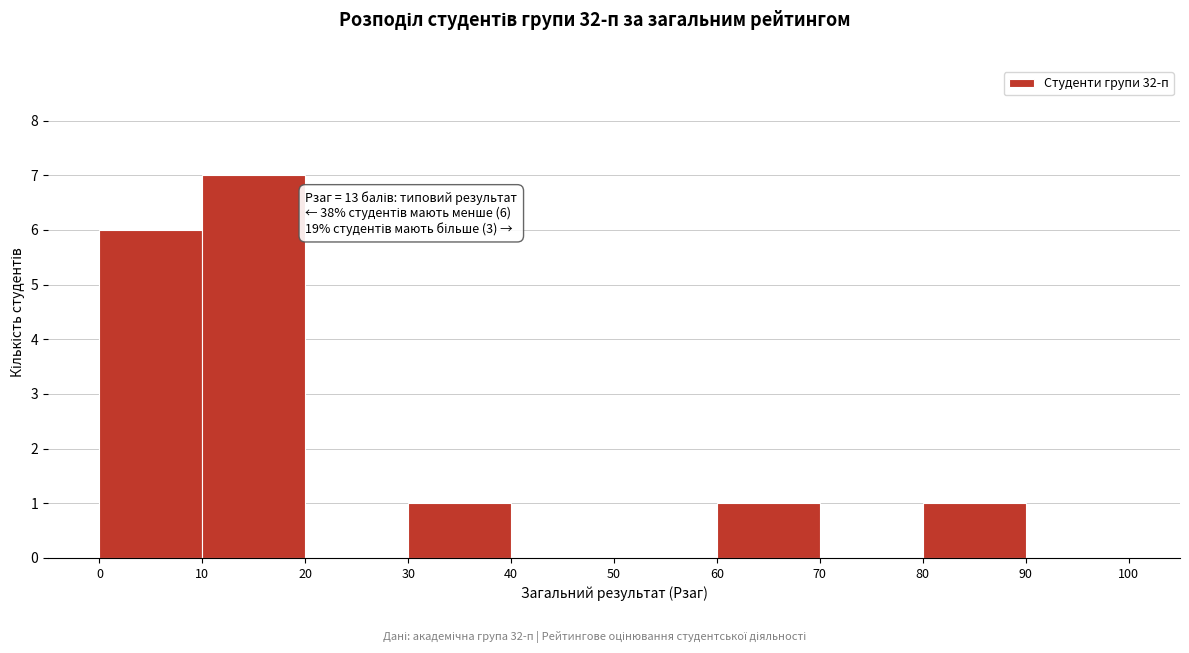

Which range on the x-axis has the tallest bar?

10 to 20